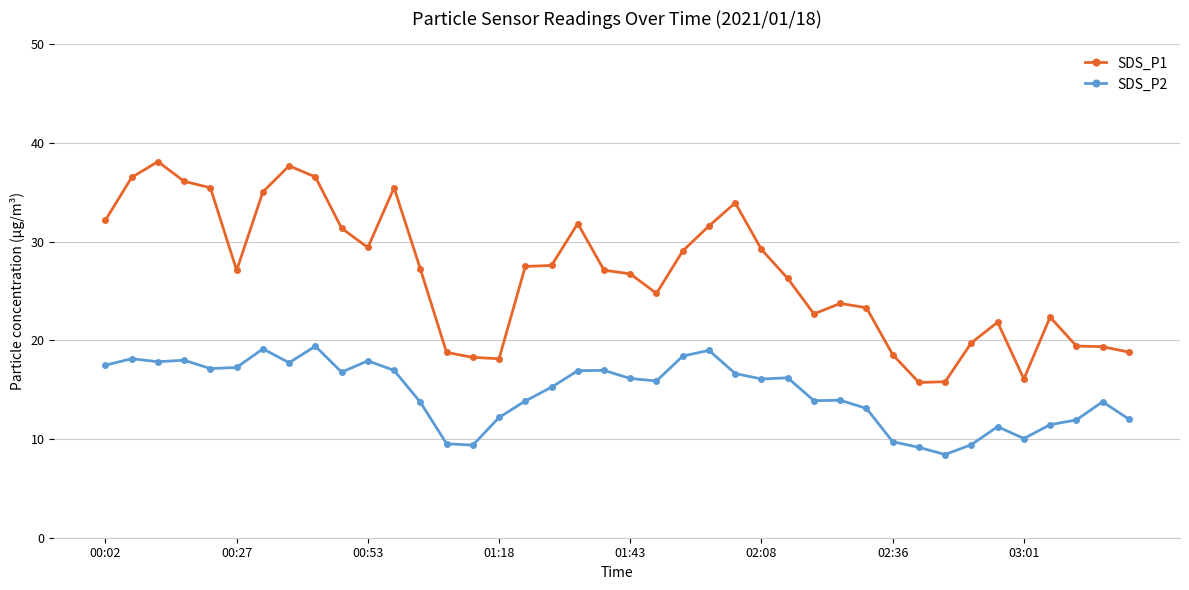

Which series has the largest range (max minus min)?

SDS_P1